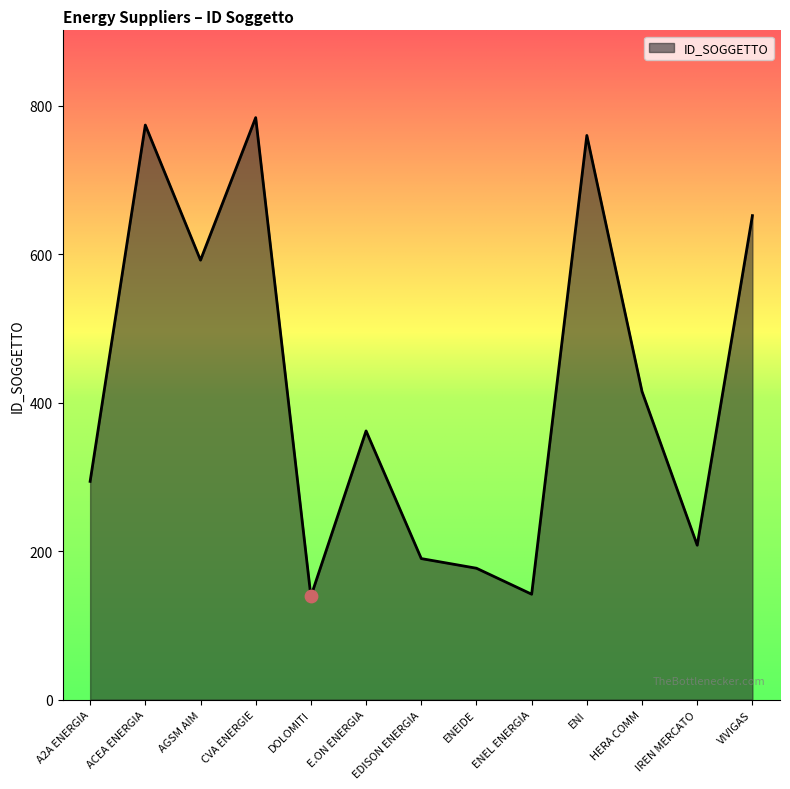

Approximately how many times larger is the value at ENI compared to IREN MERCATO?

3.7